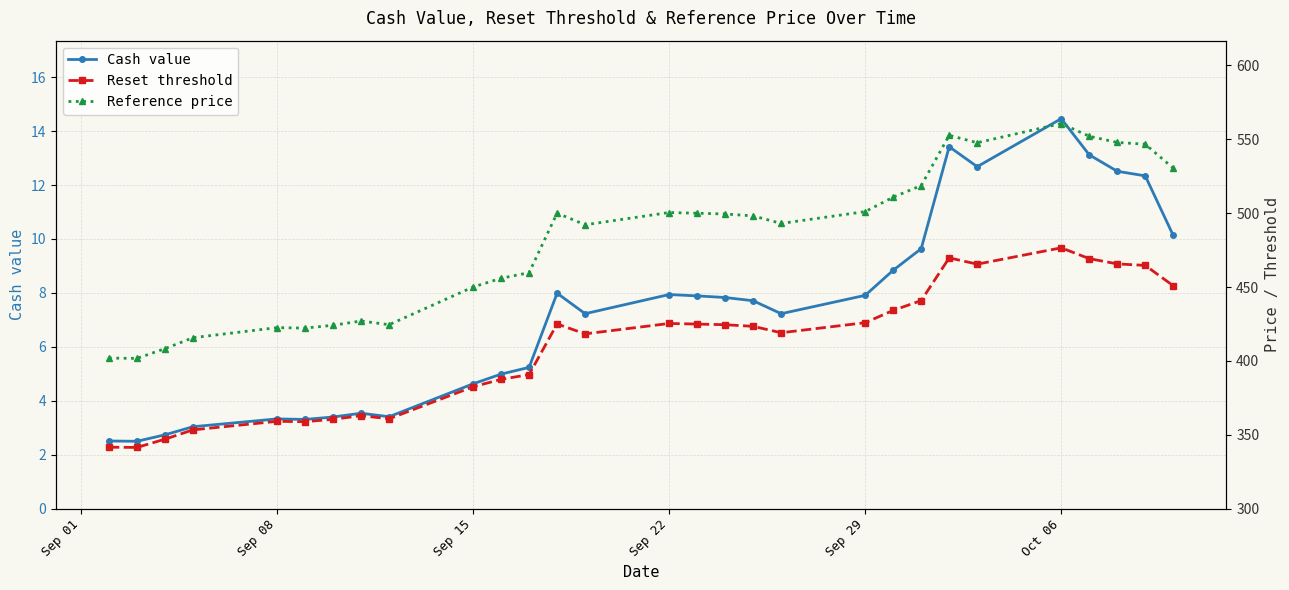

What is the minimum value for Cash value?

2.5